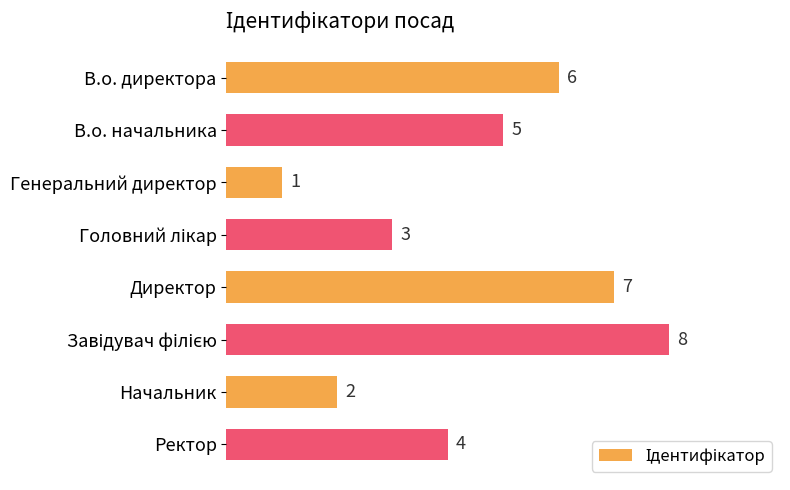

What is the label of the 8th bar from the top?

Ректор